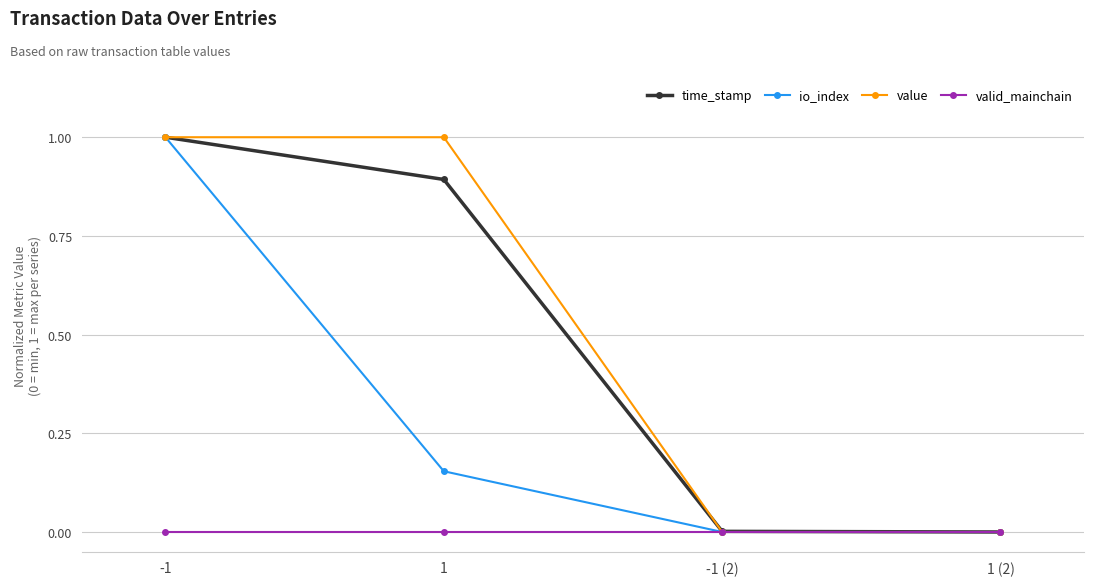

At which category is the sum across all series the highest?

-1